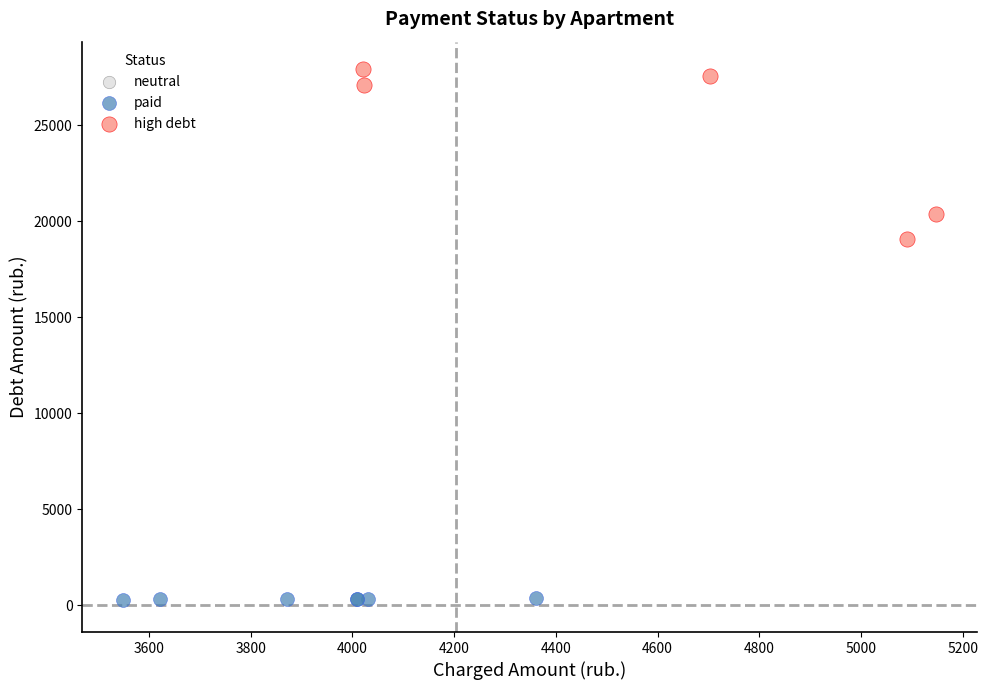

Which series has the widest spread of Y values?

high debt